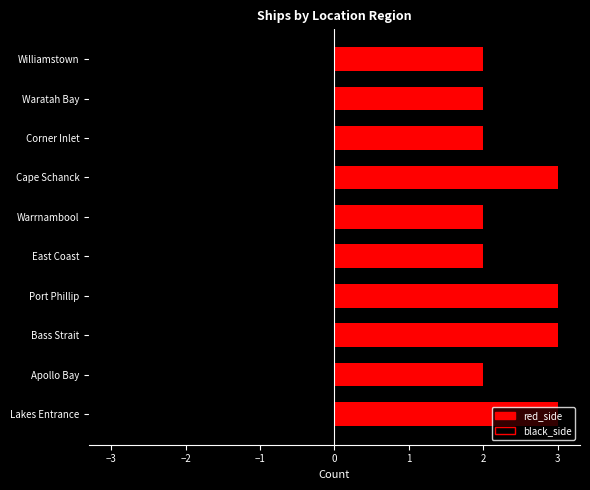

Does the chart contain any negative values?

No